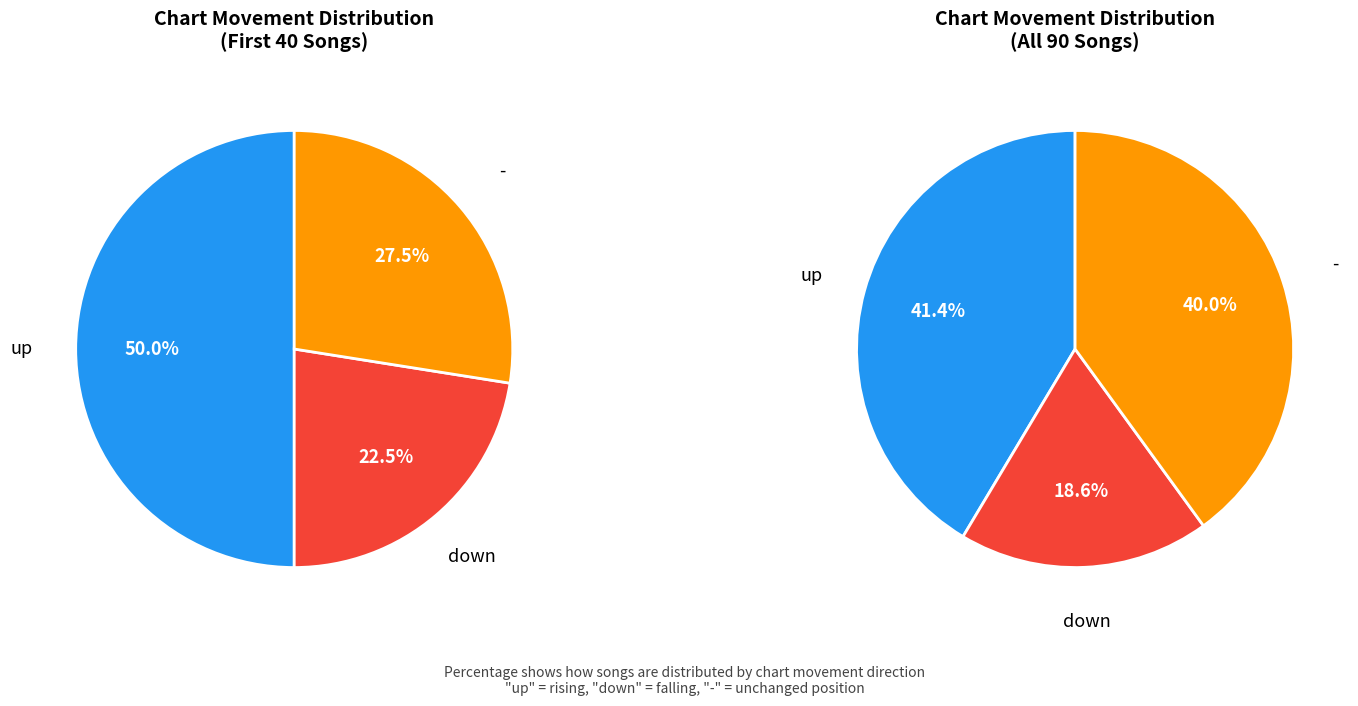

What is the largest slice in the pie chart?

up